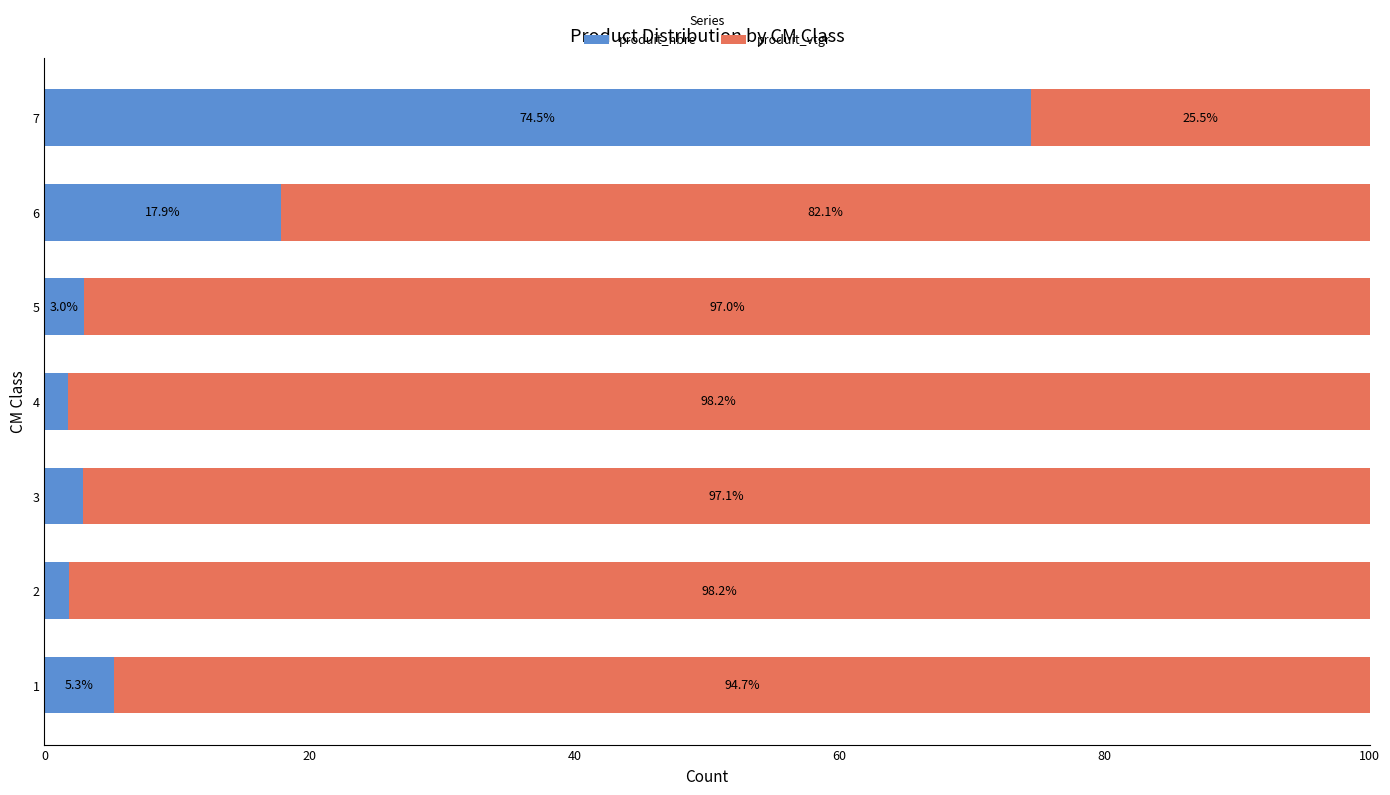

What is the total value across all series at 2?

100.0